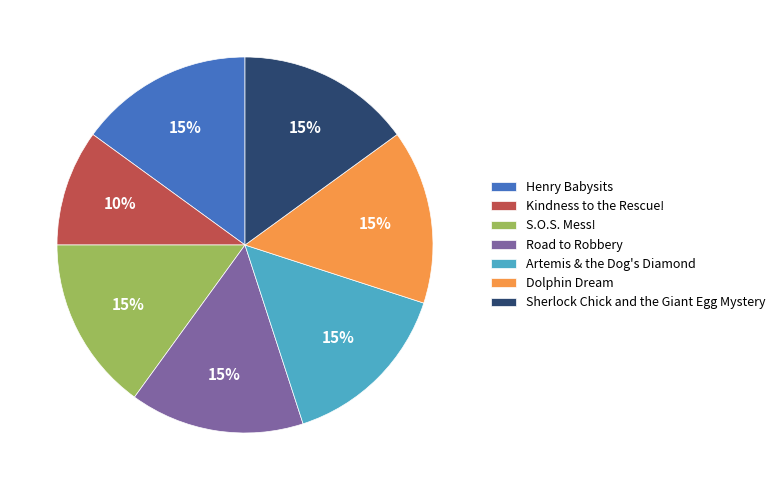

Do Artemis & the Dog's Diamond and Dolphin Dream together represent more than half of the pie?

No